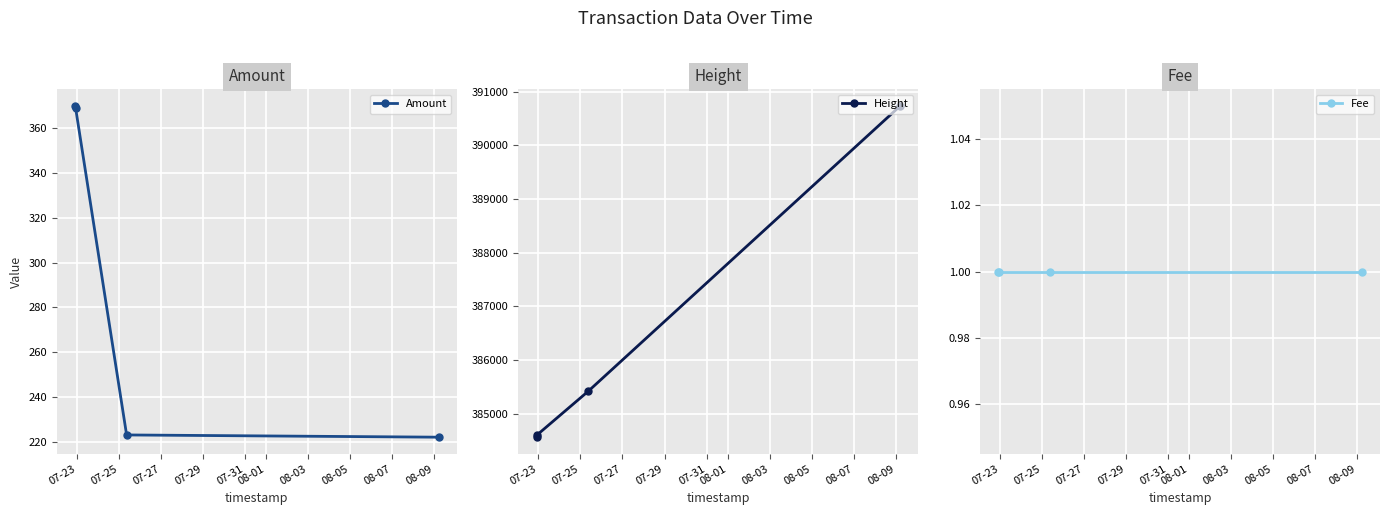

How many series are shown in this chart?

3